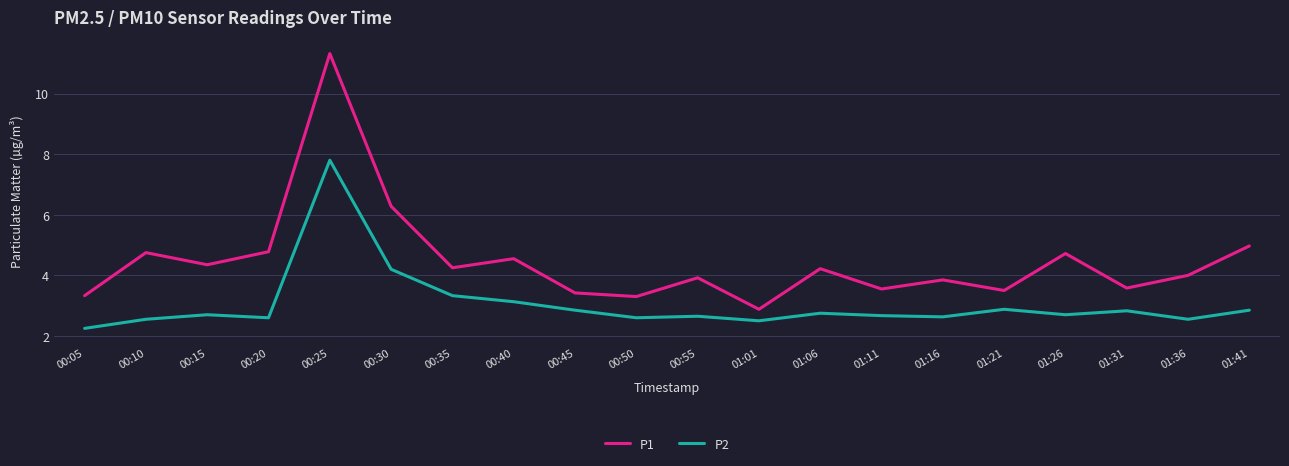

True or false: P2 and P1 cross at least once.

False